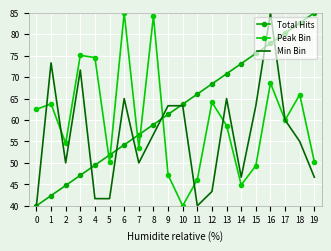

What is the value of the Peak Bin point at the 6th from the left?

50.3